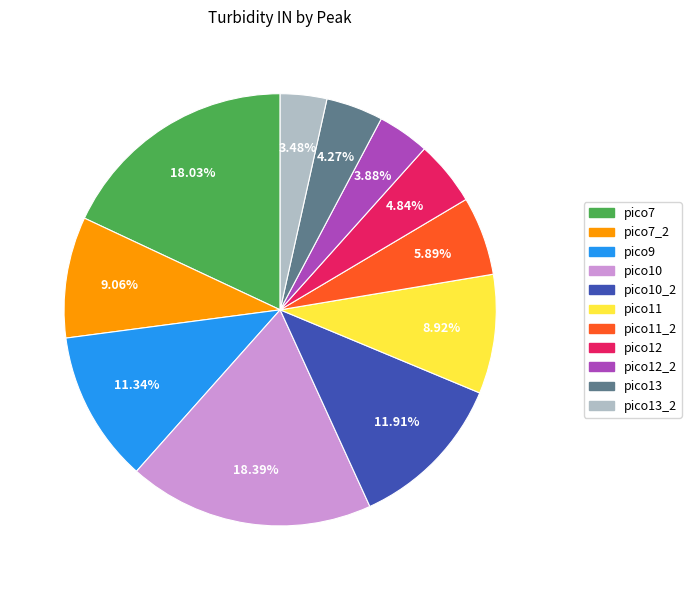

Count the number of slices in the pie.

11